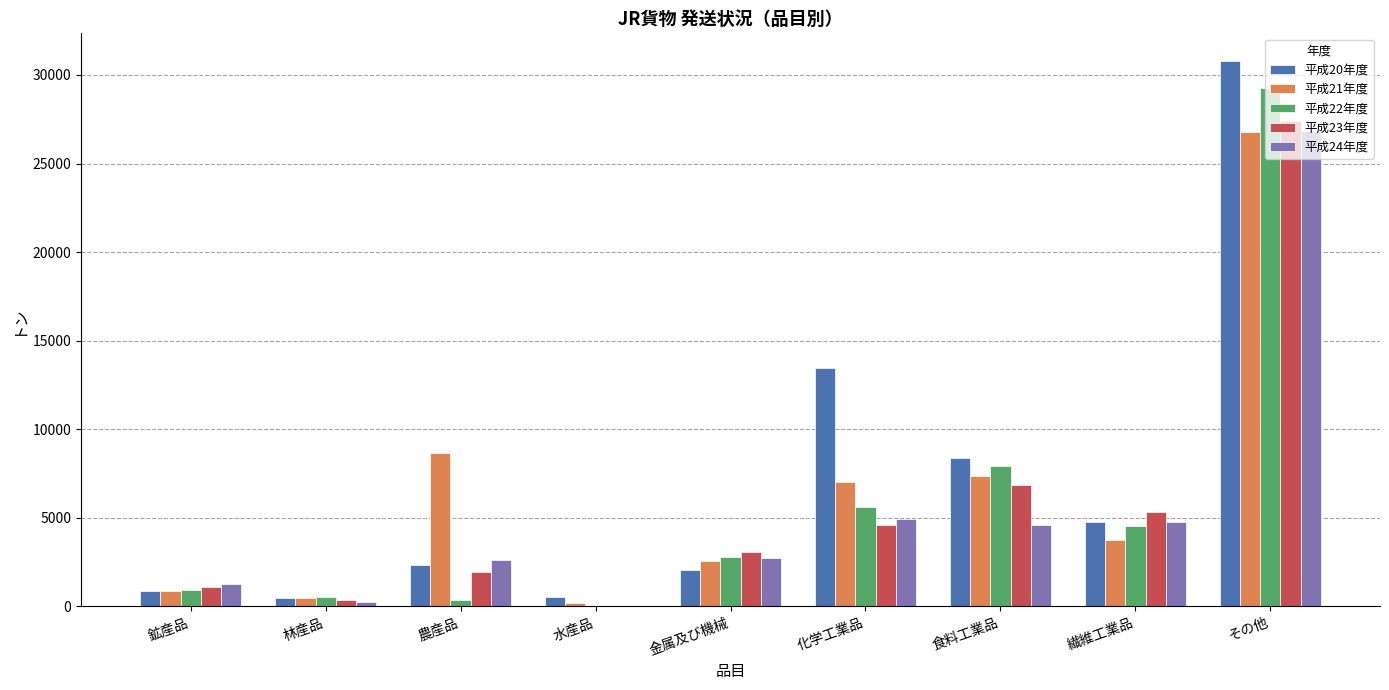

At which label is 平成23年度 closest to 13696?

食料工業品